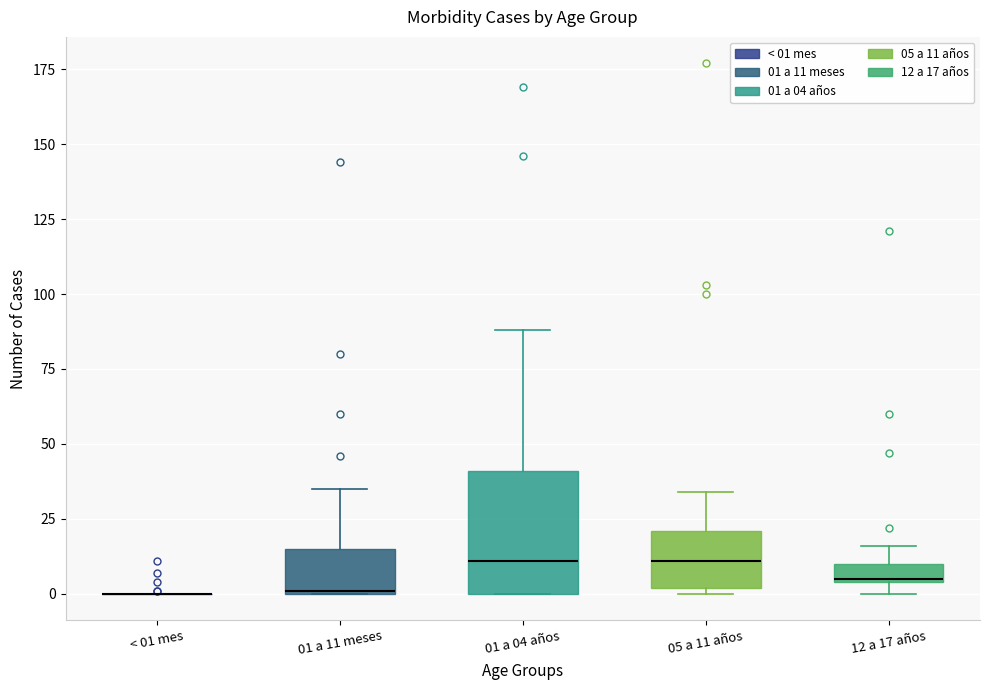

Where is the upper edge of the box for 01 a 04 años on the y-axis? The values are not printed on the chart, so give them approximately, as read against the axis.

40